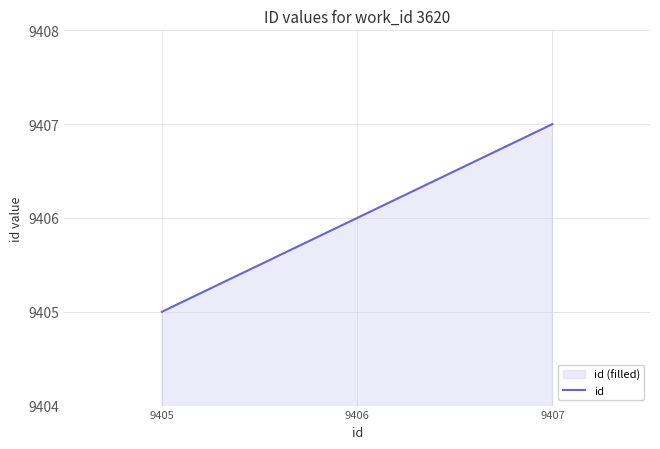

List the labels in order of value, smallest first.

9405, 9406, 9407